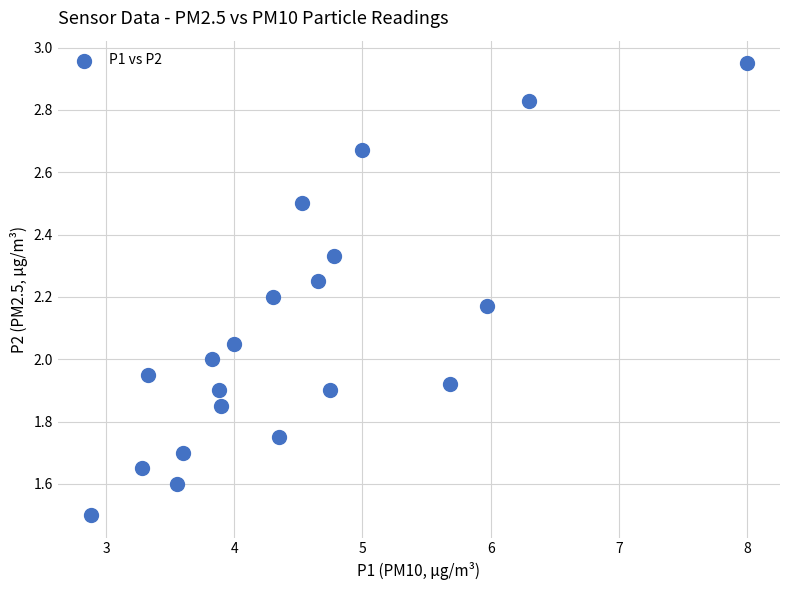

What is the range of X values (max minus min)?

5.1